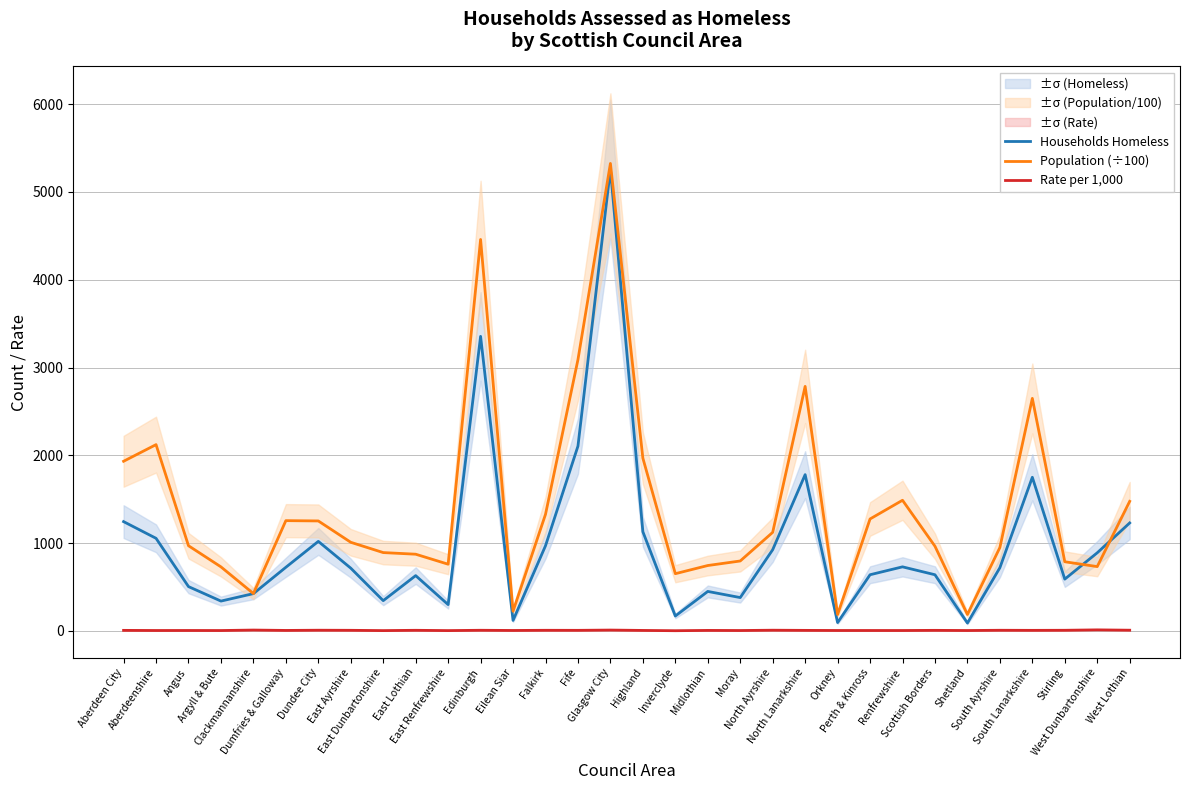

What are all the series names shown in the legend?

Households Homeless, Population (÷100), Rate per 1,000